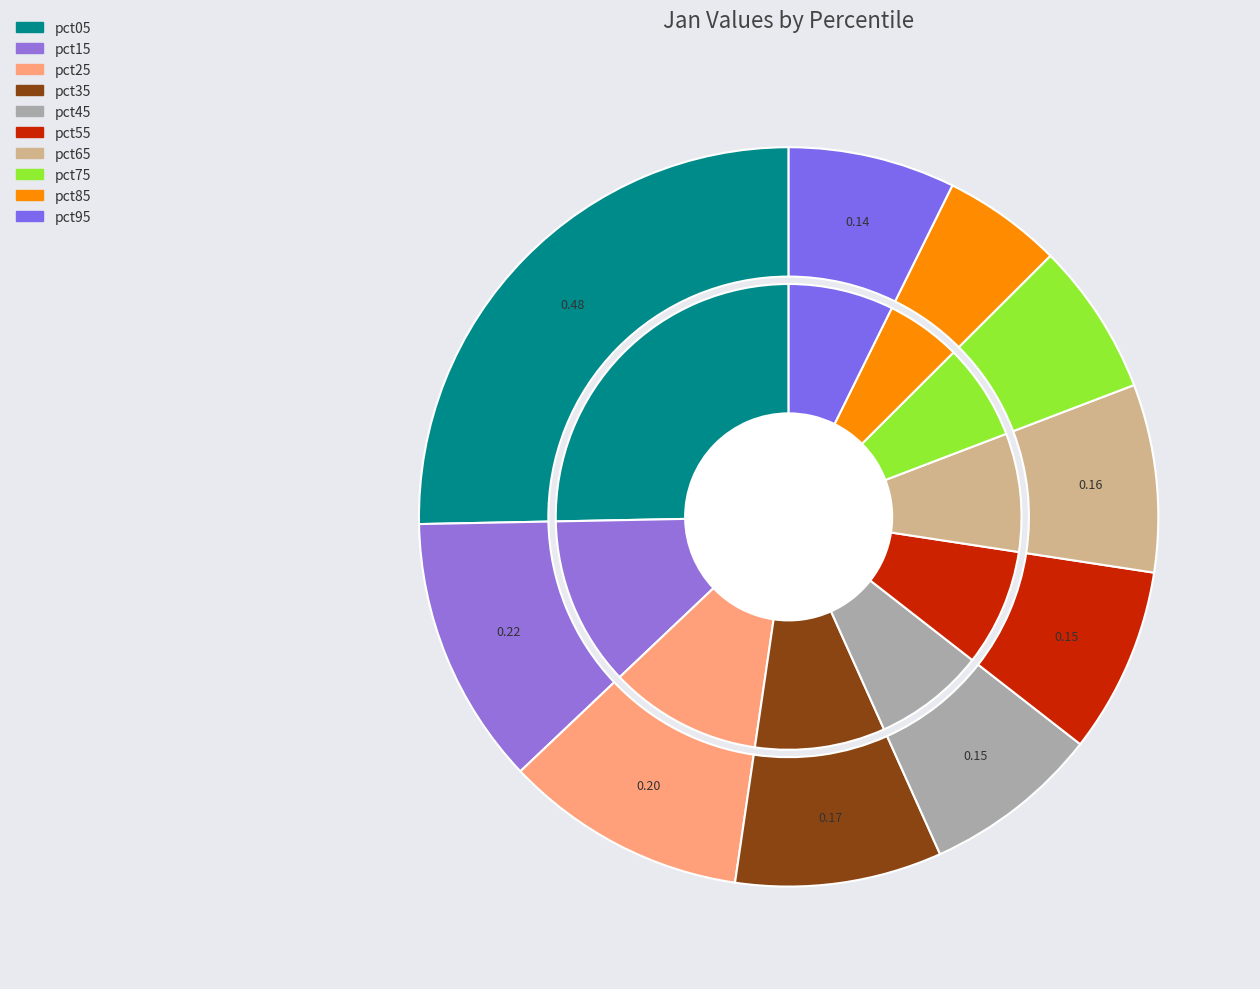

True or false: pct65 accounts for 8% of the total.

True